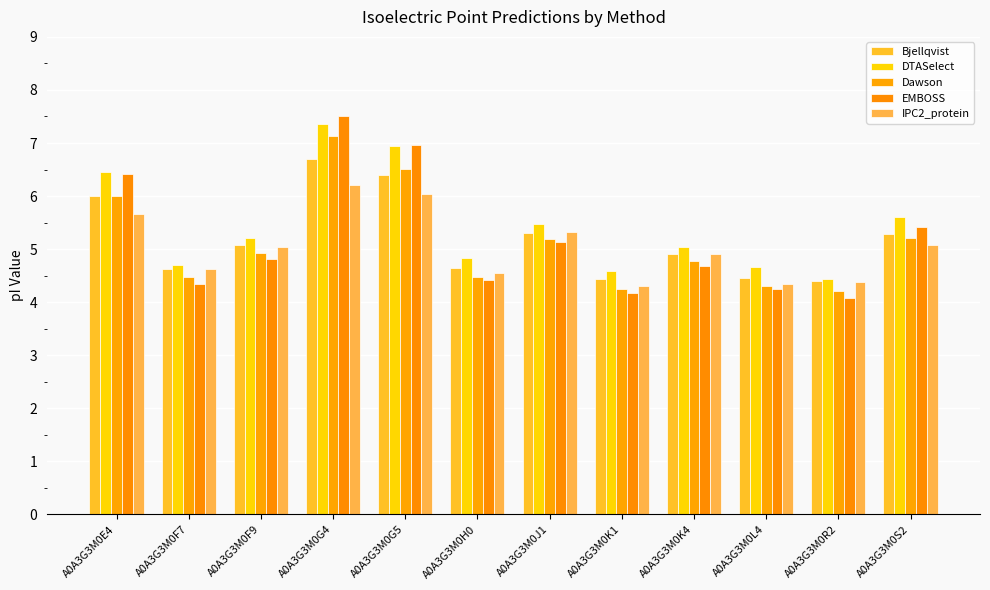

What is the label of the 8th bar from the right?

A0A3G3M0G5